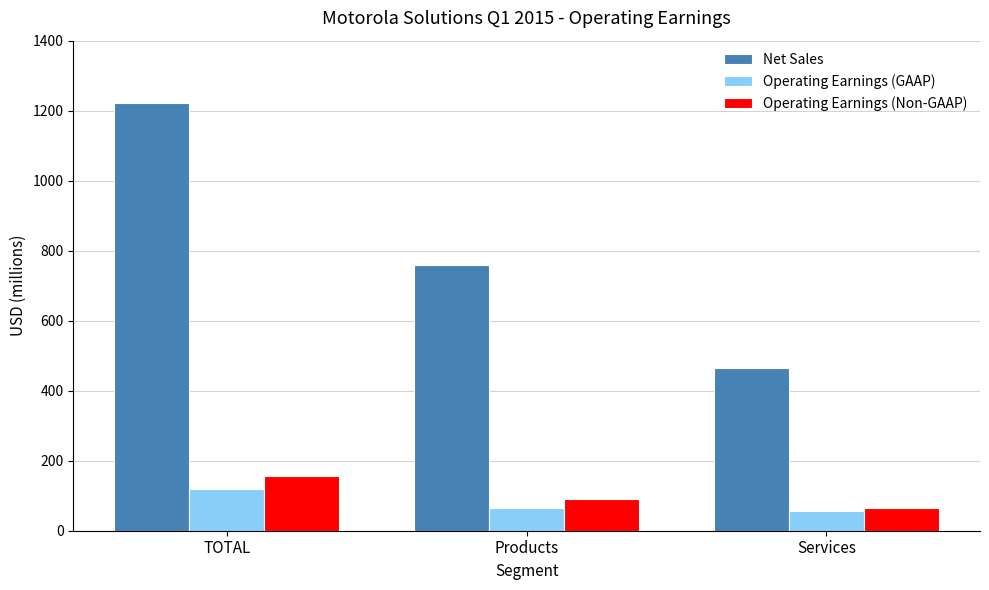

Rank the series by their maximum value, from highest to lowest.

Net Sales, Operating Earnings (Non-GAAP), Operating Earnings (GAAP)